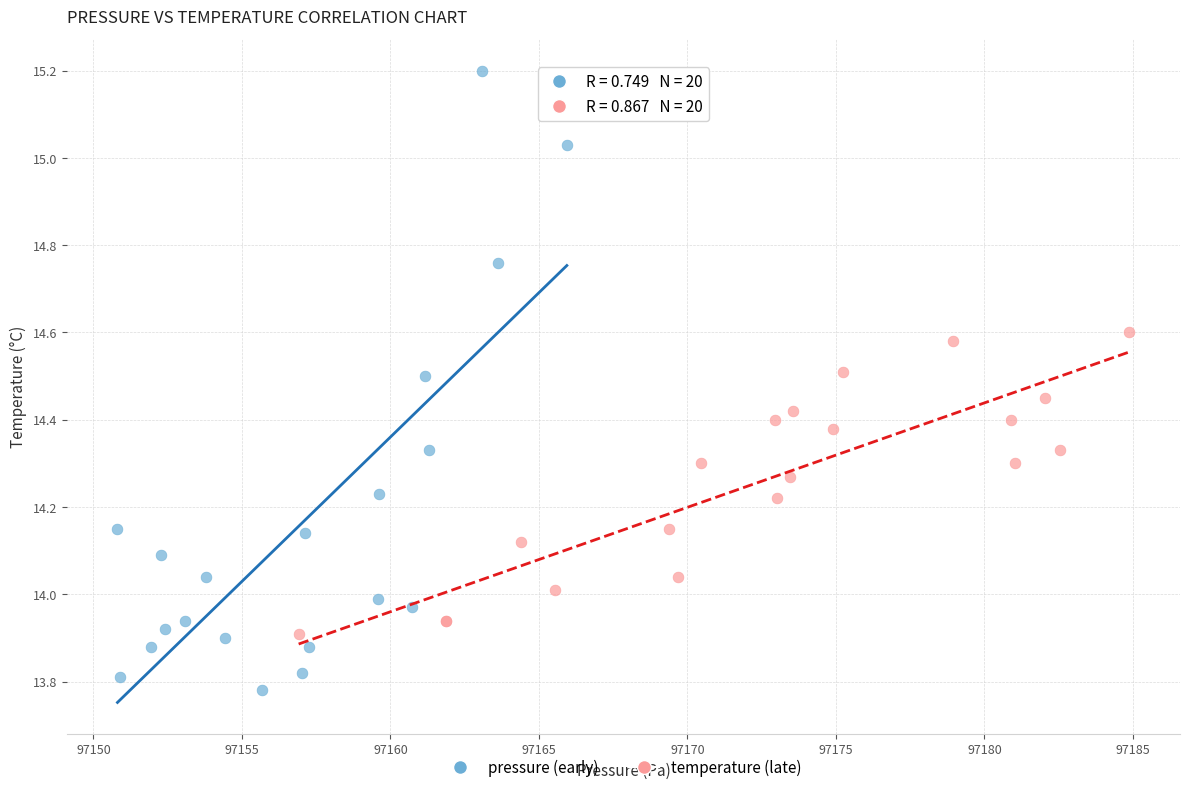

Which series contains the highest Y value?

pressure (early)